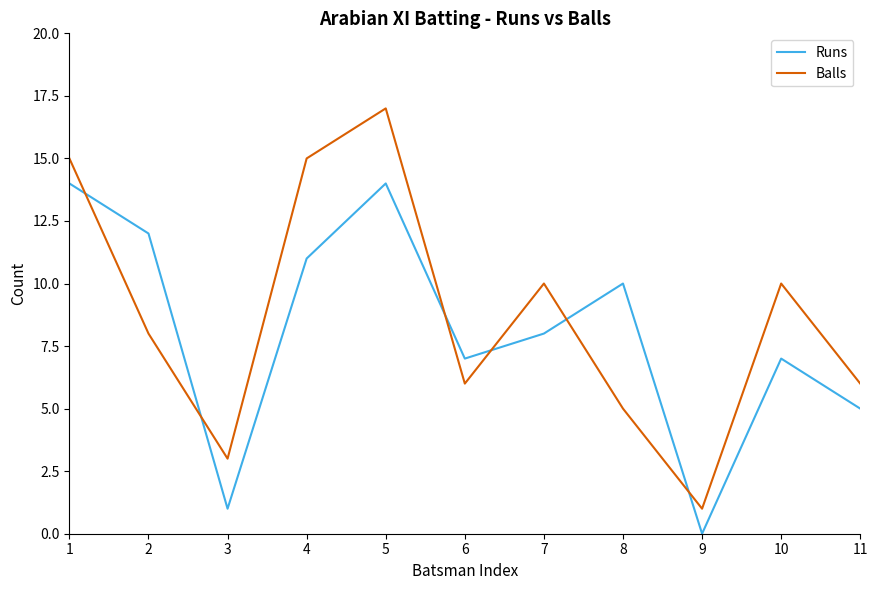

What is the difference between the highest and lowest values at 10?

3